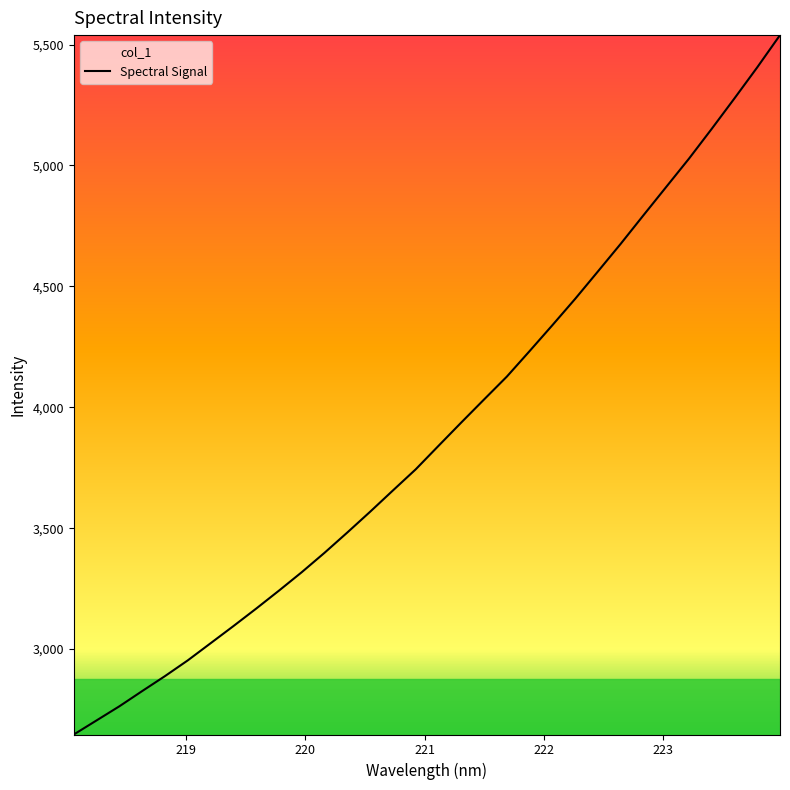

What is the minimum value shown in the chart?

2647.0